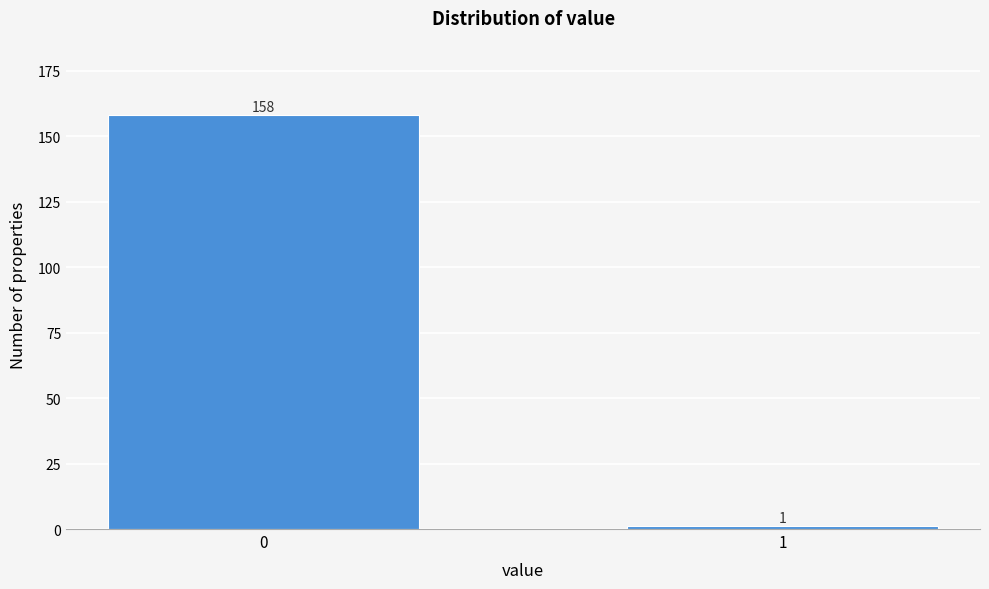

Reading right to left, what are all the values shown in this chart?

1	158